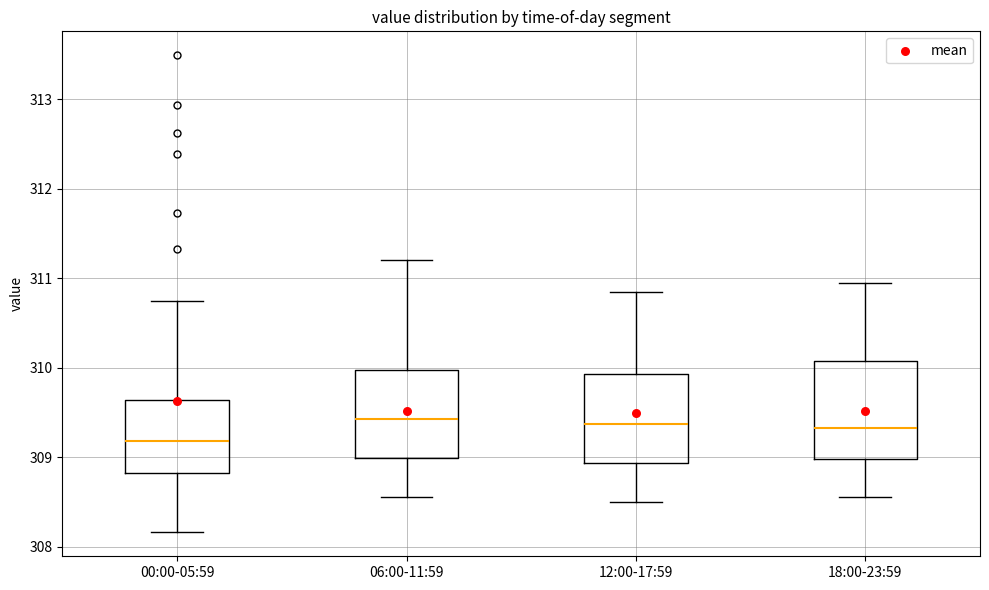

Where is the lower edge of the box for 12:00-17:59 on the y-axis? The values are not printed on the chart, so give them approximately, as read against the axis.

308.9